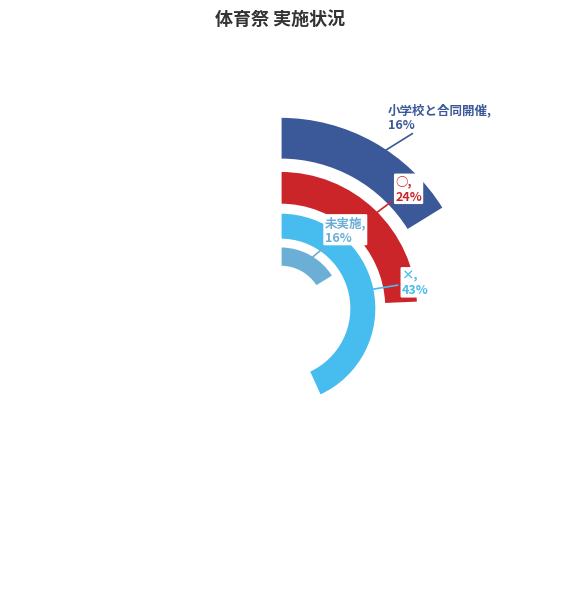

To the nearest percent, what percentage of the pie is 小学校と合同開催?

16%